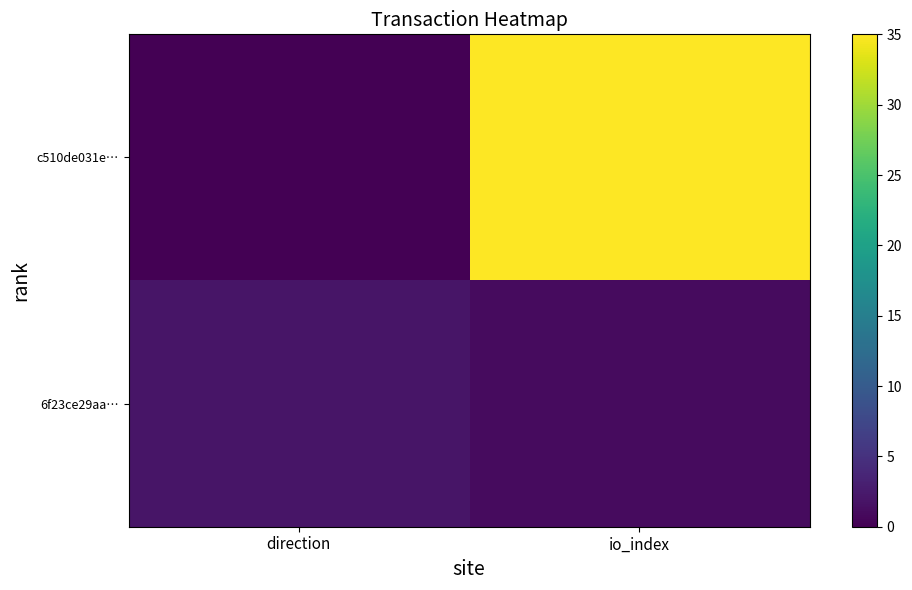

Reading right to left, extract all data points from this chart.

c510de031e…: io_index=35	direction=0
6f23ce29aa…: io_index=1	direction=2